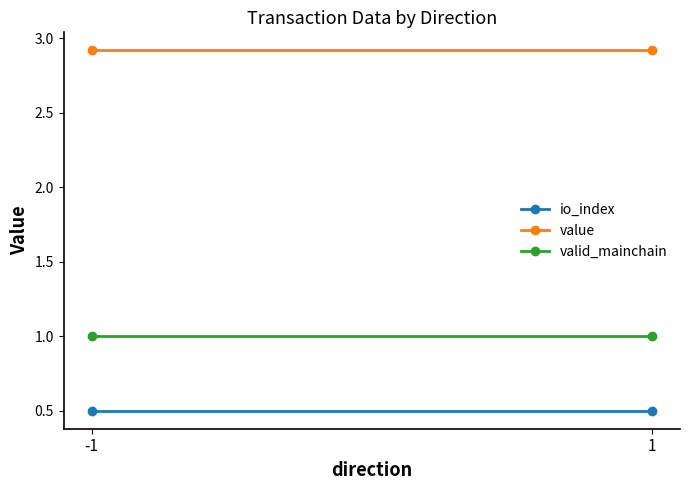

What is the approximate value of value at -1?

2.9